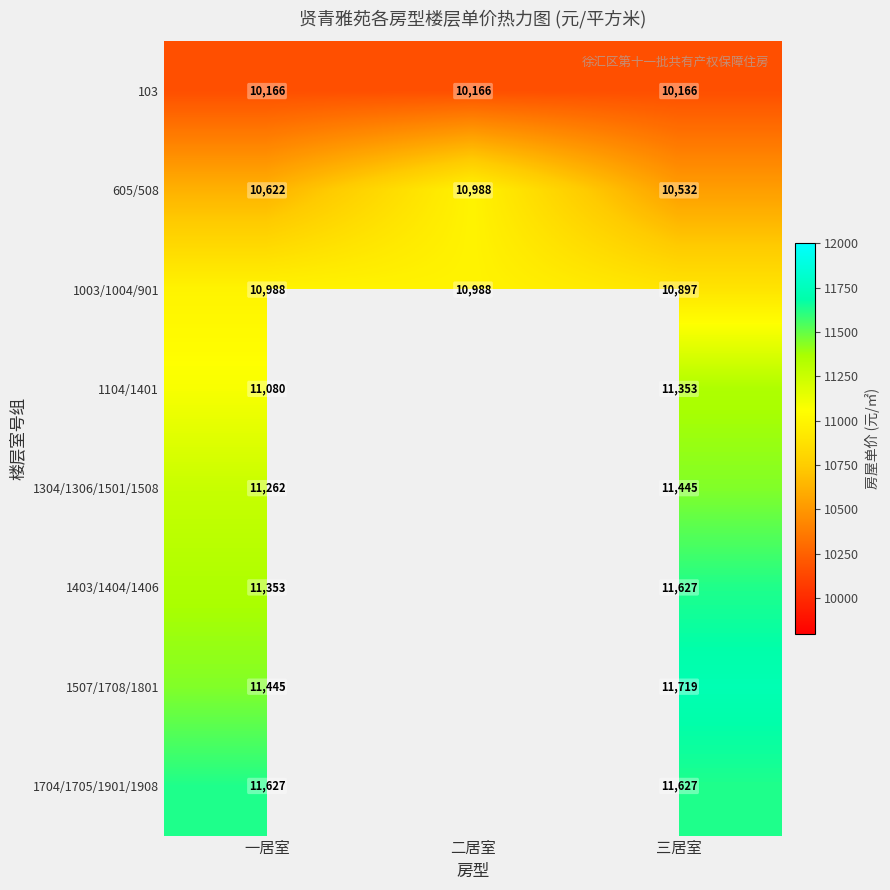

At which label does 605/508 reach its peak?

二居室